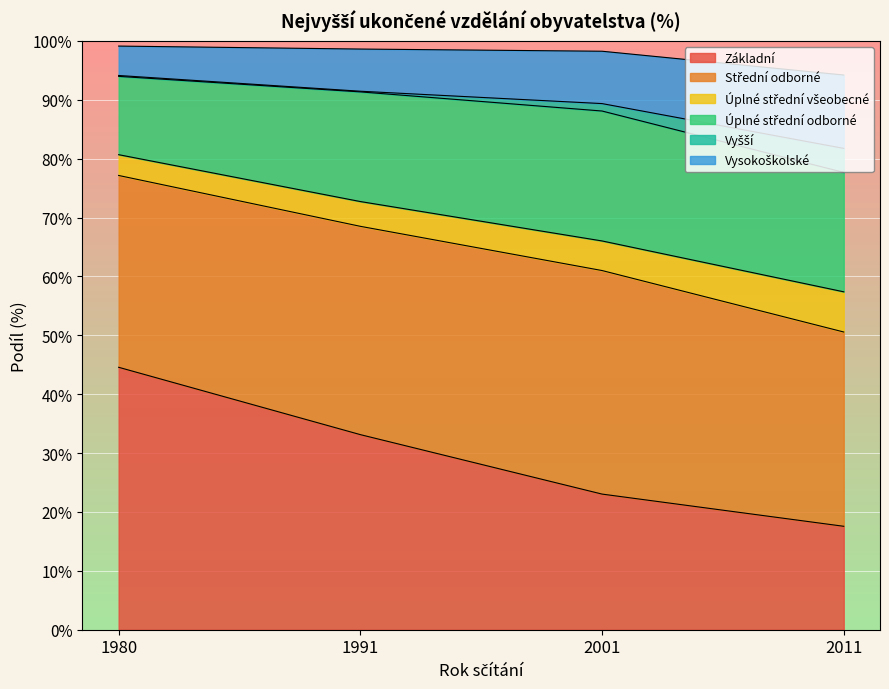

What is the minimum value for Základní?

17.6